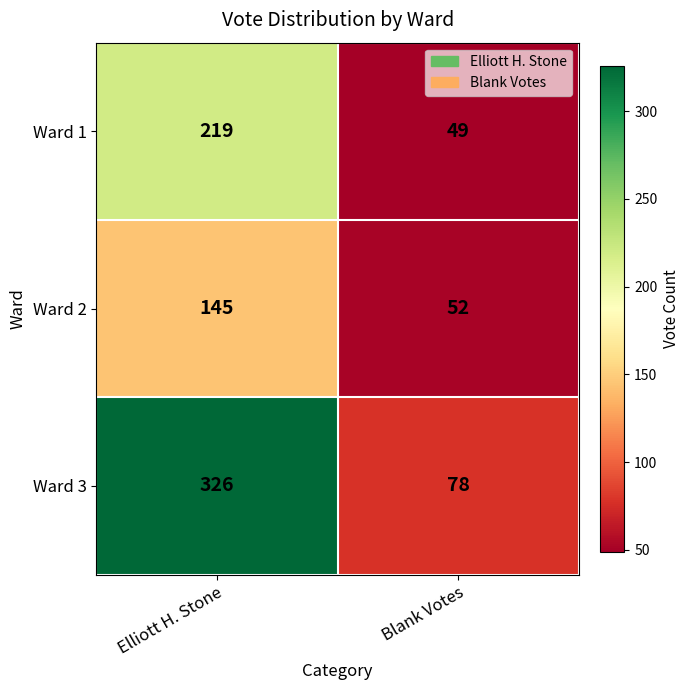

List the series in order of their peak value, highest first.

Ward 3, Ward 1, Ward 2